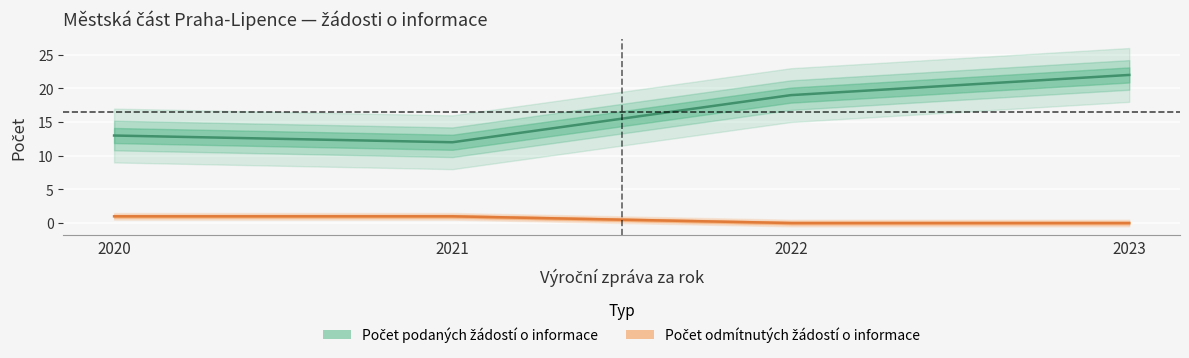

What are all the series names shown in the legend?

Počet podaných žádostí o informace, Počet odmítnutých žádostí o informace